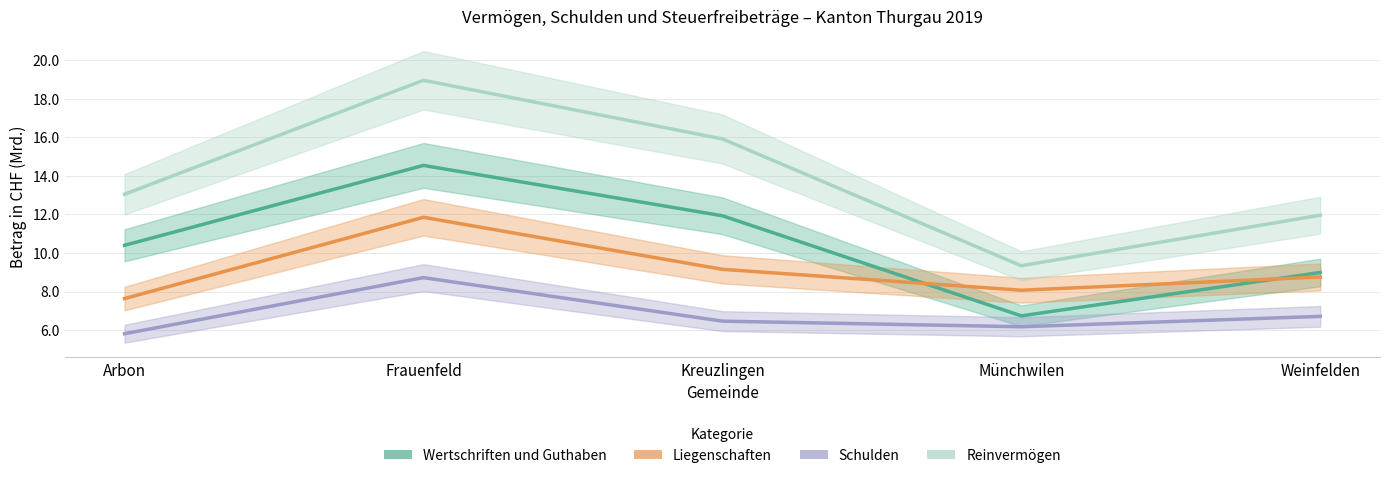

Is it true that Reinvermögen equals 26.5 at Kreuzlingen?

False